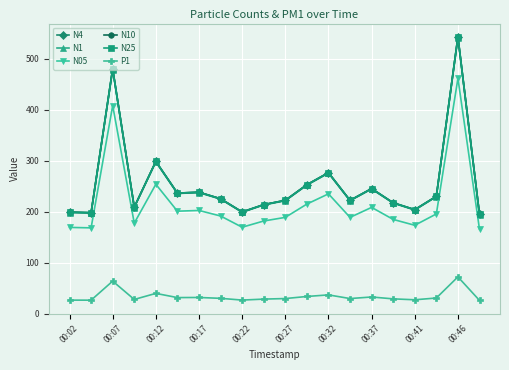

True or false: N25 and N05 cross at least once.

False